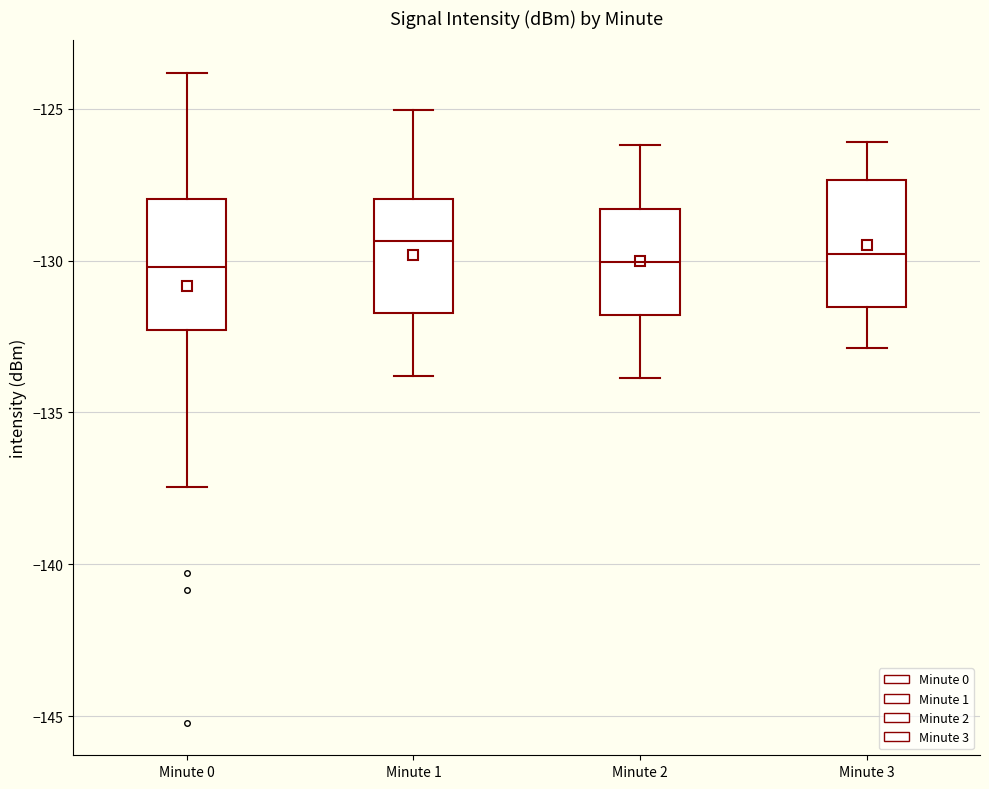

Where is the lower edge of the box for Minute 1 on the y-axis? The values are not printed on the chart, so give them approximately, as read against the axis.

-131.5